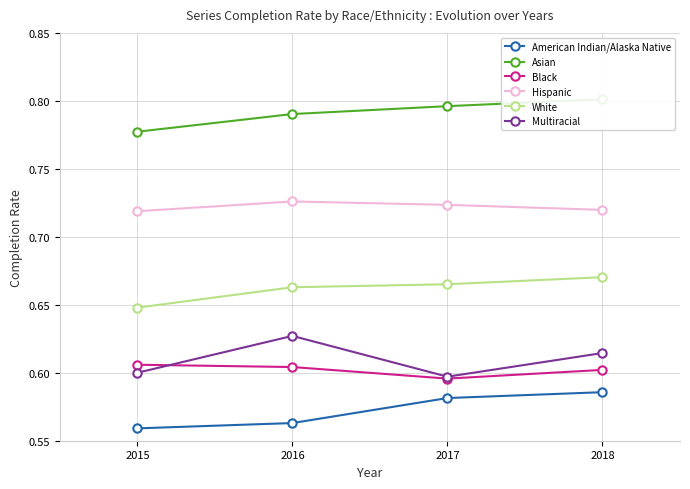

How many lines are shown in the chart?

6